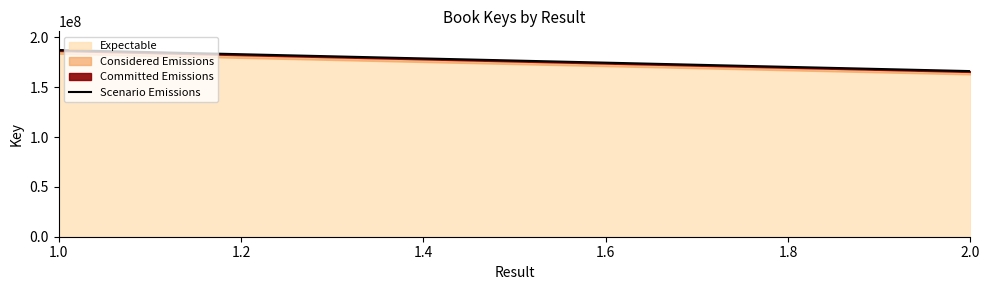

Which has a higher value, 2.0 or 1.0?

1.0